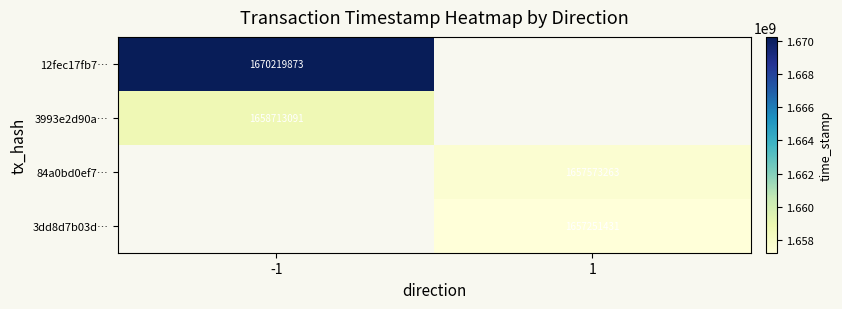

At how many categories does at least one series exceed 1662829363?

1